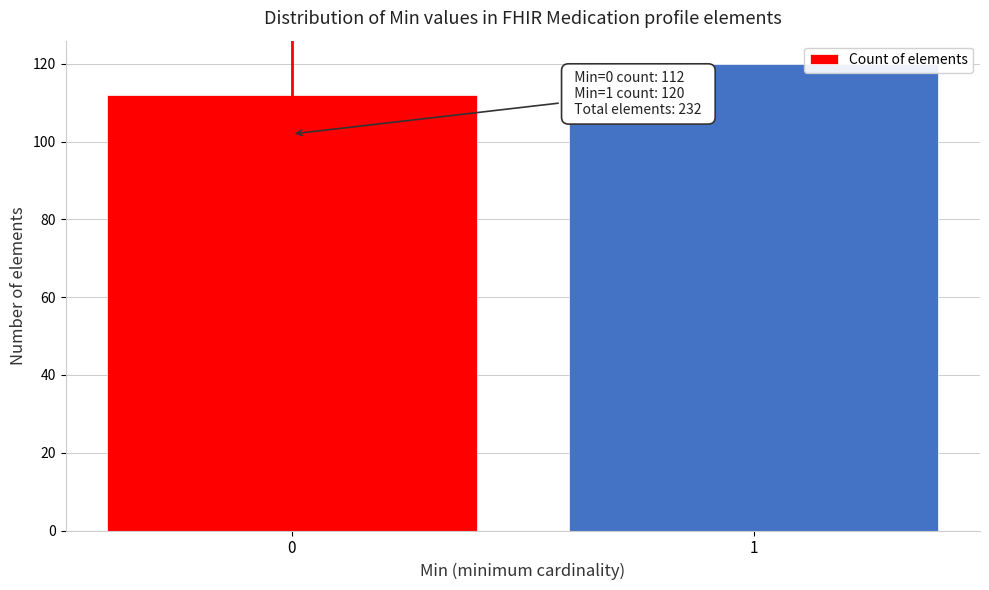

Reading right to left, list all the values displayed in this chart.

120	112